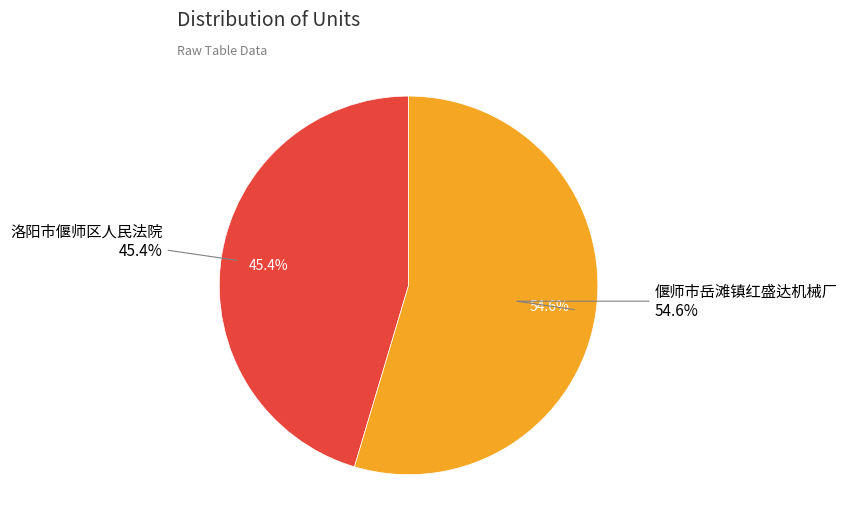

What percentage do 洛阳市偃师区人民法院 and 偃师市岳滩镇红盛达机械厂 together represent?

100.0%